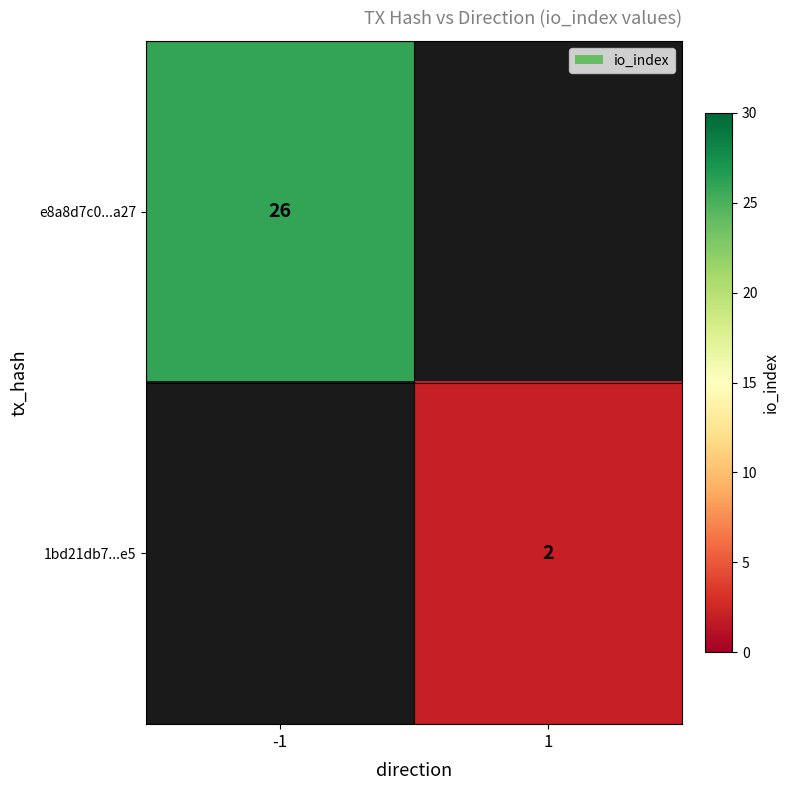

What is the greatest value displayed?

26.0